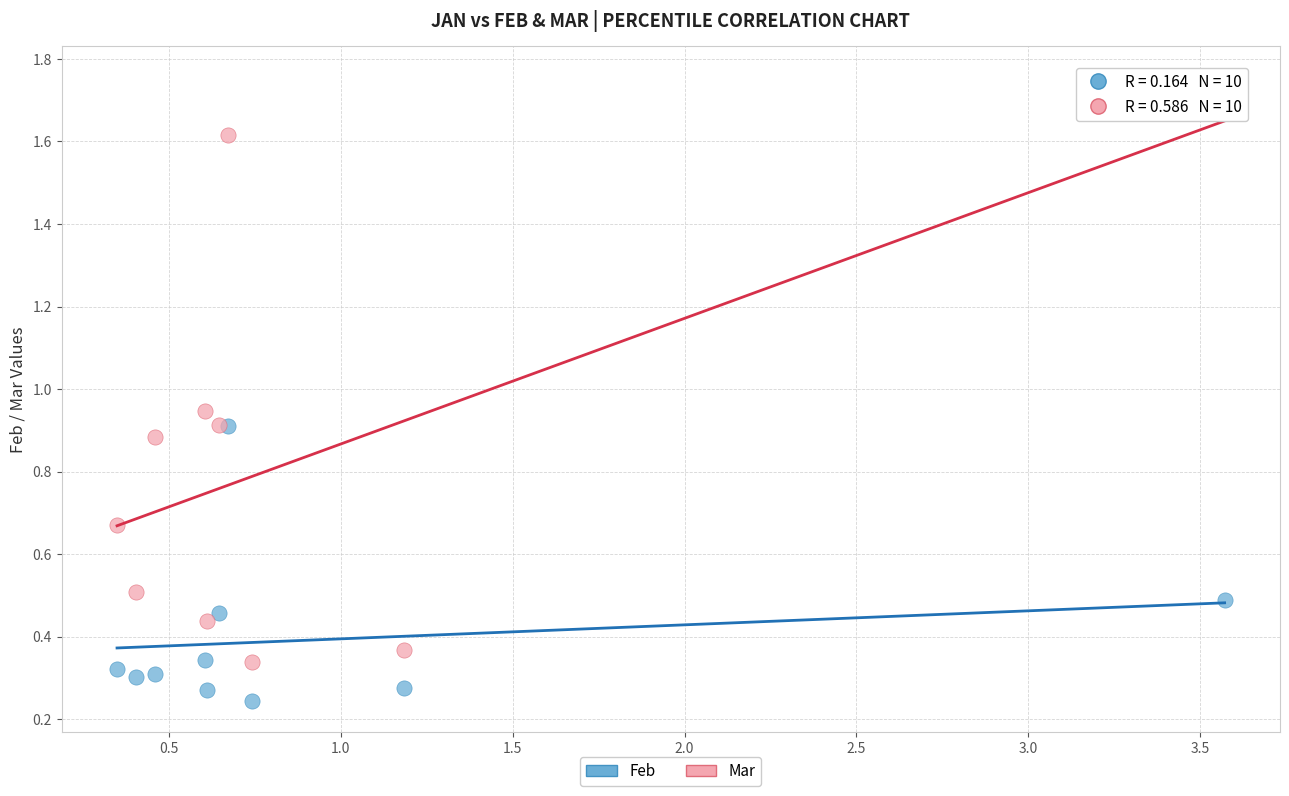

What are all the series names shown in the legend?

Feb, Mar